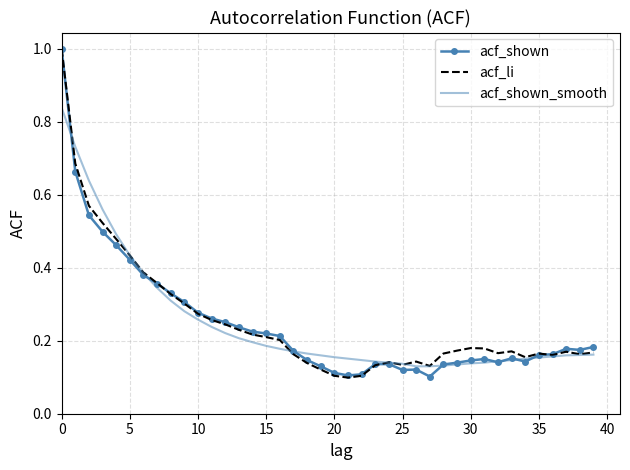

What are all the series names shown in the legend?

acf_shown, acf_li, acf_shown_smooth